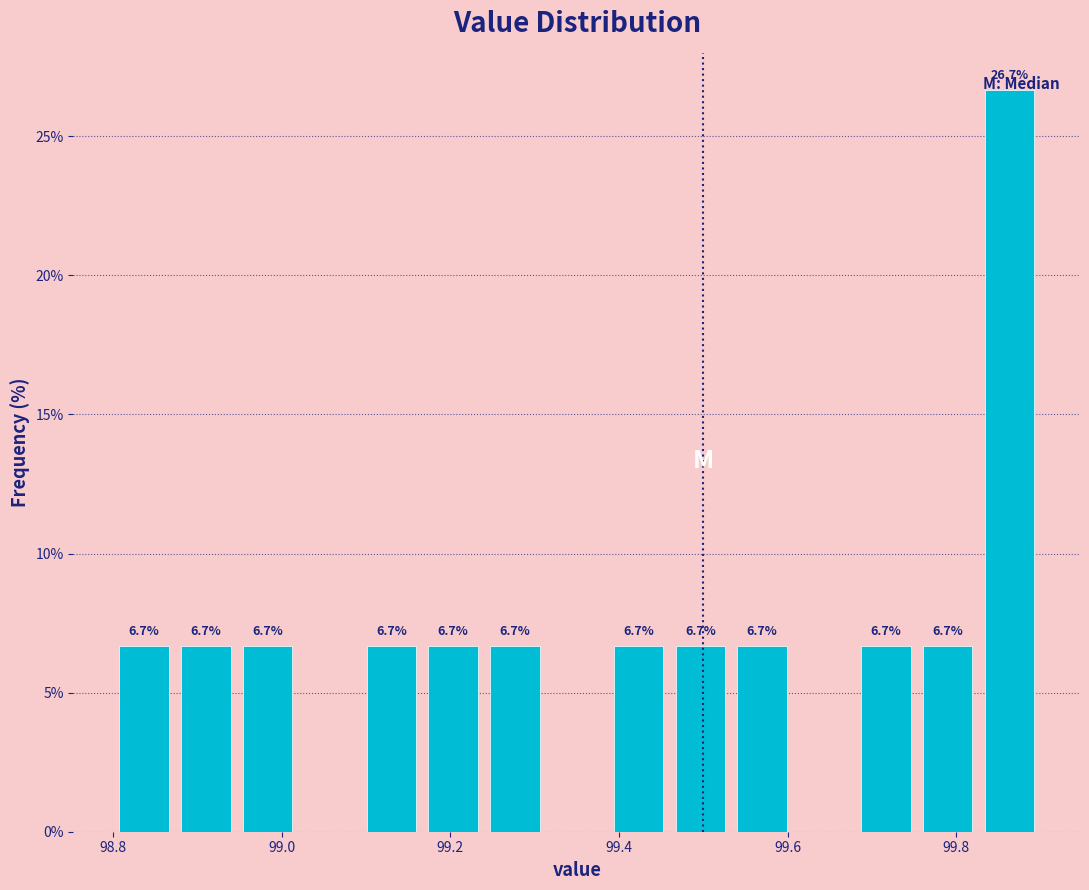

Around what value on the x-axis is the tallest bar? Give the approximate position of its centre, as read against the axis.

99.86